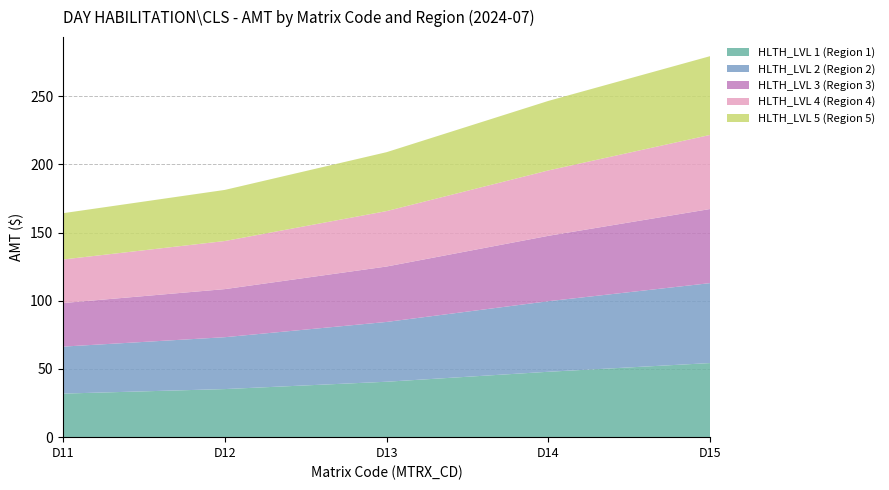

Reading right to left, transcribe all the data shown in this chart.

HLTH_LVL 1 (Region 1): D15=54.3	D14=48.0	D13=40.6	D12=35.3	D11=31.9
HLTH_LVL 2 (Region 2): D15=58.6	D14=51.7	D13=43.9	D12=38.0	D11=34.5
HLTH_LVL 3 (Region 3): D15=54.3	D14=48.0	D13=40.6	D12=35.3	D11=31.9
HLTH_LVL 4 (Region 4): D15=54.3	D14=48.0	D13=40.6	D12=35.3	D11=31.9
HLTH_LVL 5 (Region 5): D15=57.8	D14=51.0	D13=43.2	D12=37.5	D11=34.0